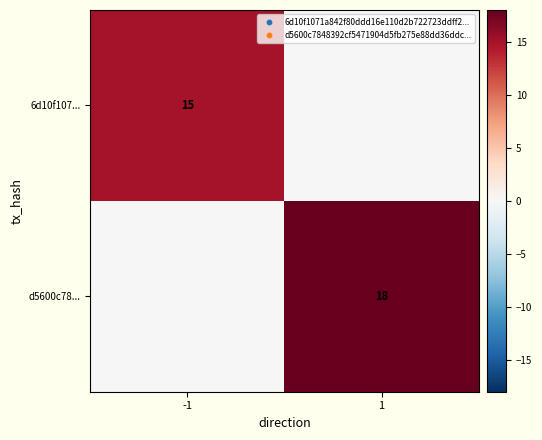

Is the value of 6d10f107... at -1 greater than the value of d5600c78... at 1?

No